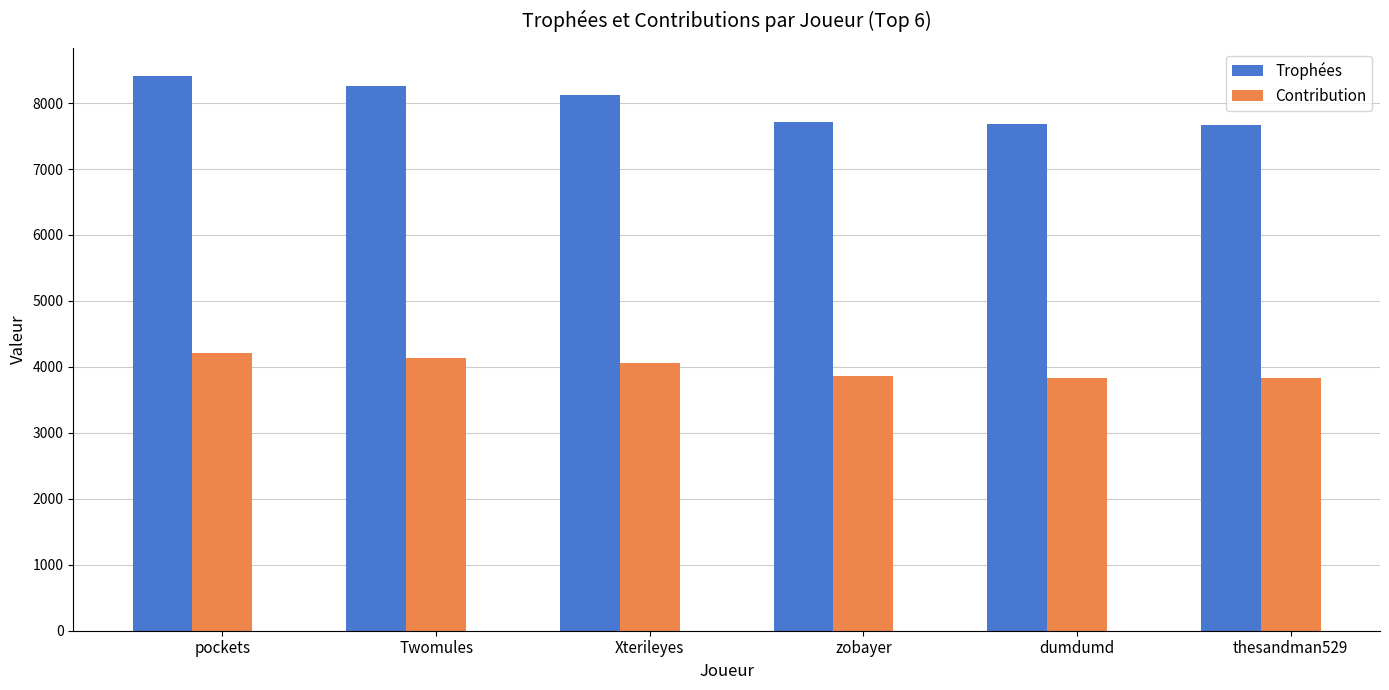

What is the difference between the maximum and minimum values in the Trophées series?

746